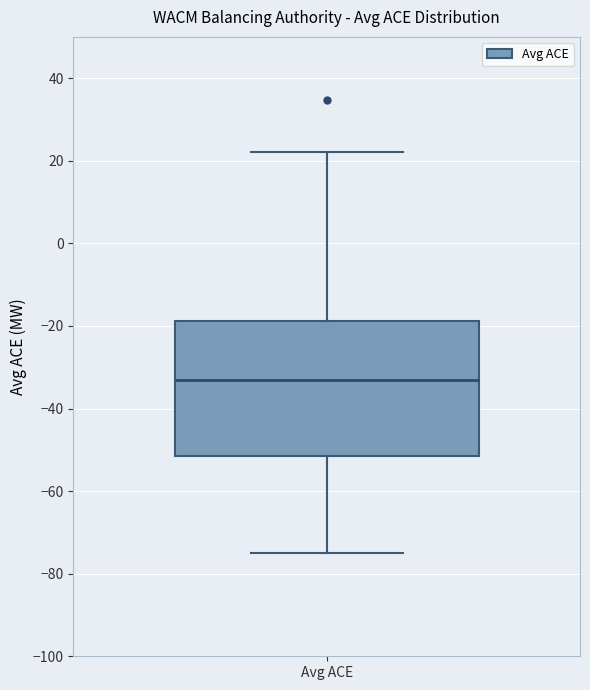

Where is the upper edge of the box for Avg ACE on the y-axis? The values are not printed on the chart, so give them approximately, as read against the axis.

-18